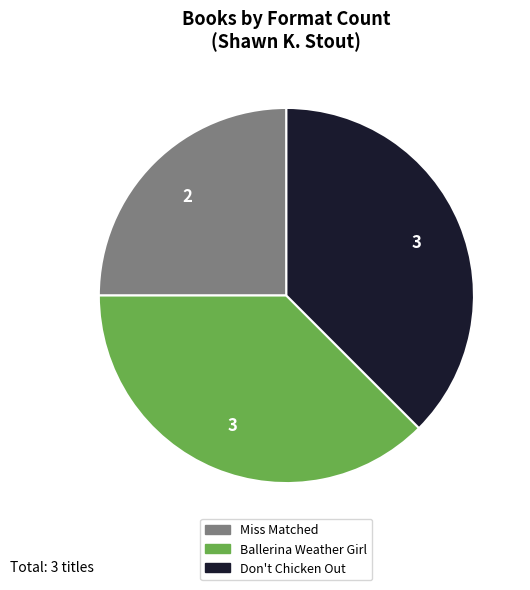

Combined, do Don't Chicken Out and Miss Matched account for over 50%?

Yes